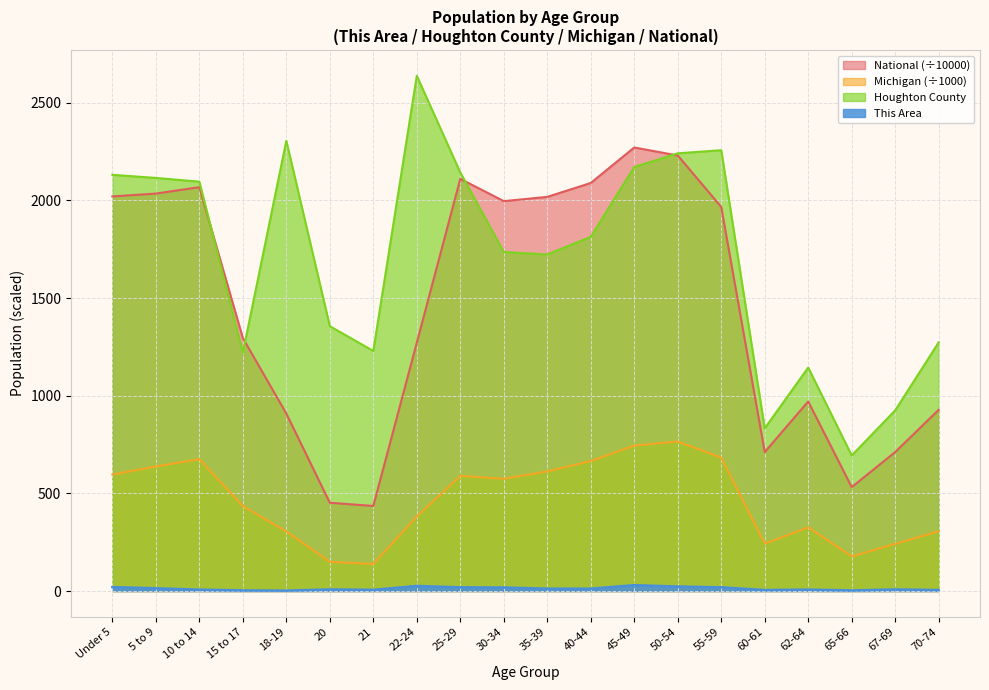

Reading left to right, list all the values displayed in this chart.

This Area: Under 5=20.0	5 to 9=14.0	10 to 14=7.0	15 to 17=3.0	18-19=2.0	20=8.0	21=6.0	22-24=26.0	25-29=19.0	30-34=18.0	35-39=12.0	40-44=12.0	45-49=30.0	50-54=23.0	55-59=19.0	60-61=5.0	62-64=7.0	65-66=3.0	67-69=8.0	70-74=5.0
Houghton County: Under 5=2131.0	5 to 9=2115.0	10 to 14=2096.0	15 to 17=1220.0	18-19=2305.0	20=1356.0	21=1229.0	22-24=2638.0	25-29=2143.0	30-34=1736.0	35-39=1723.0	40-44=1814.0	45-49=2171.0	50-54=2241.0	55-59=2257.0	60-61=833.0	62-64=1144.0	65-66=694.0	67-69=925.0	70-74=1273.0
Michigan: Under 5=596.3	5 to 9=637.8	10 to 14=675.2	15 to 17=434.8	18-19=304.8	20=149.3	21=138.5	22-24=381.2	25-29=589.6	30-34=574.6	35-39=612.5	40-44=665.5	45-49=744.6	50-54=765.5	55-59=683.2	60-61=243.1	62-64=325.7	65-66=177.3	67-69=241.3	70-74=306.1
National: Under 5=2020.1	5 to 9=2034.9	10 to 14=2067.7	15 to 17=1295.4	18-19=908.6	20=451.9	21=435.4	22-24=1271.3	25-29=2110.2	30-34=1996.2	35-39=2018.0	40-44=2089.1	45-49=2270.9	50-54=2229.8	55-59=1966.5	60-61=711.4	62-64=970.4	65-66=532.0	67-69=711.5	70-74=927.8